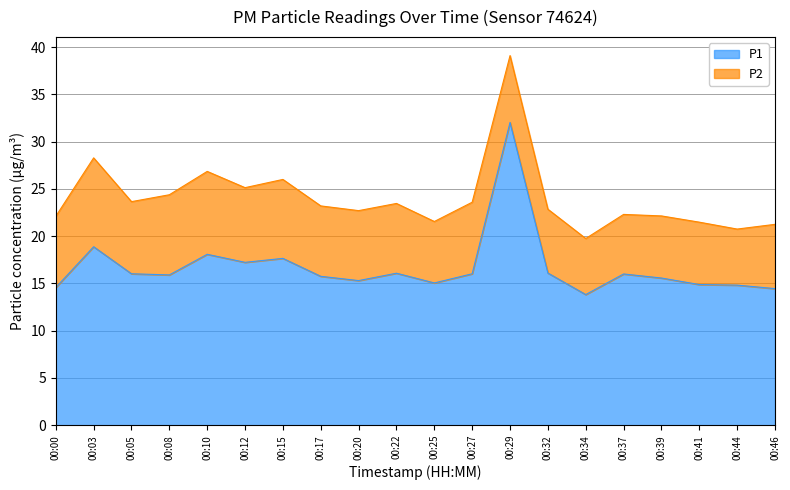

Reading left to right, list all the values displayed in this chart.

00:00=14.6	00:03=18.9	00:05=16.0	00:08=15.9	00:10=18.1	00:12=17.2	00:15=17.6	00:17=15.8	00:20=15.3	00:22=16.1	00:25=15.1	00:27=16.0	00:29=32.0	00:32=16.1	00:34=13.8	00:37=16.0	00:39=15.6	00:41=14.9	00:44=14.8	00:46=14.4